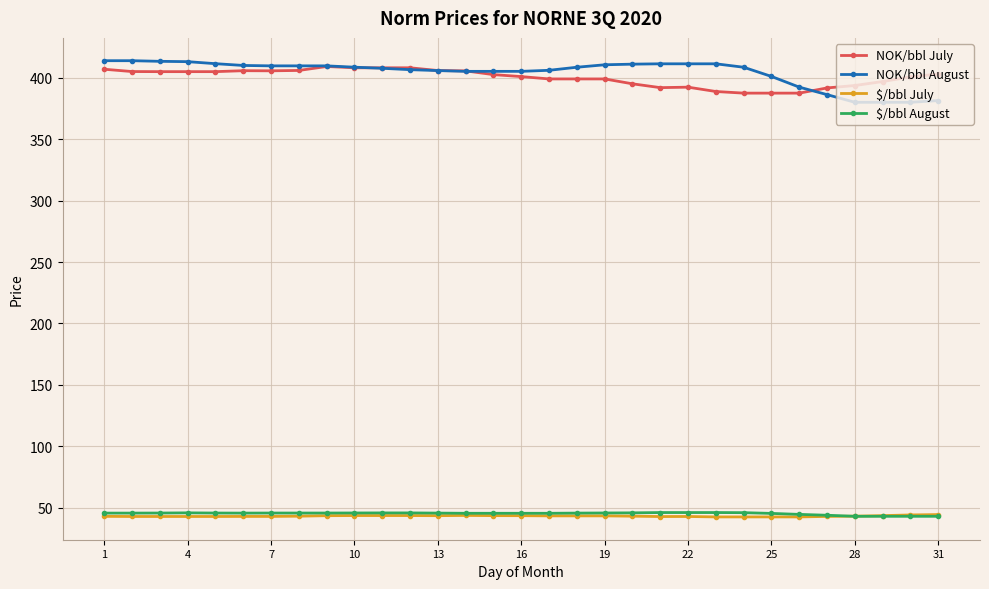

Which series has the largest range (max minus min)?

NOK/bbl August